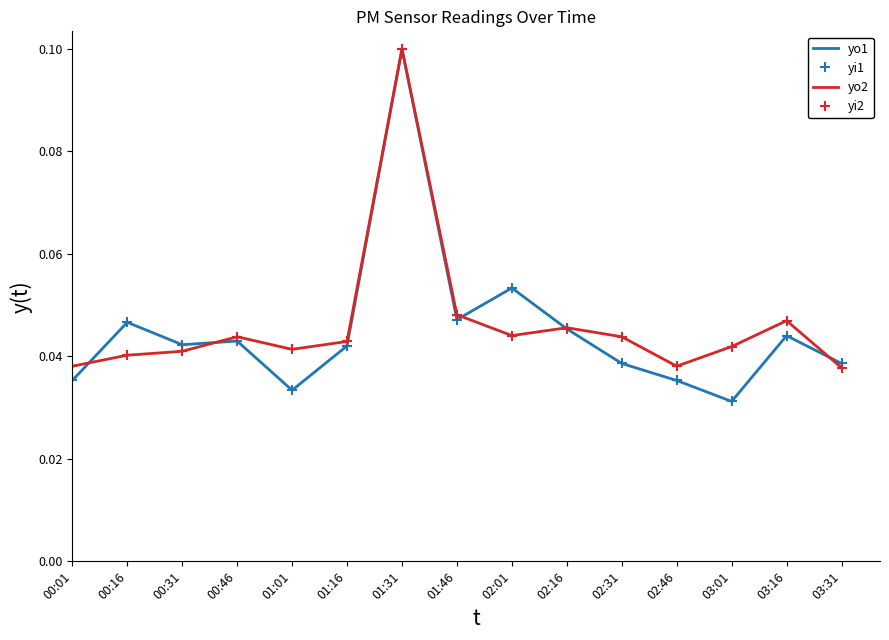

How many categories are shown in the chart?

15